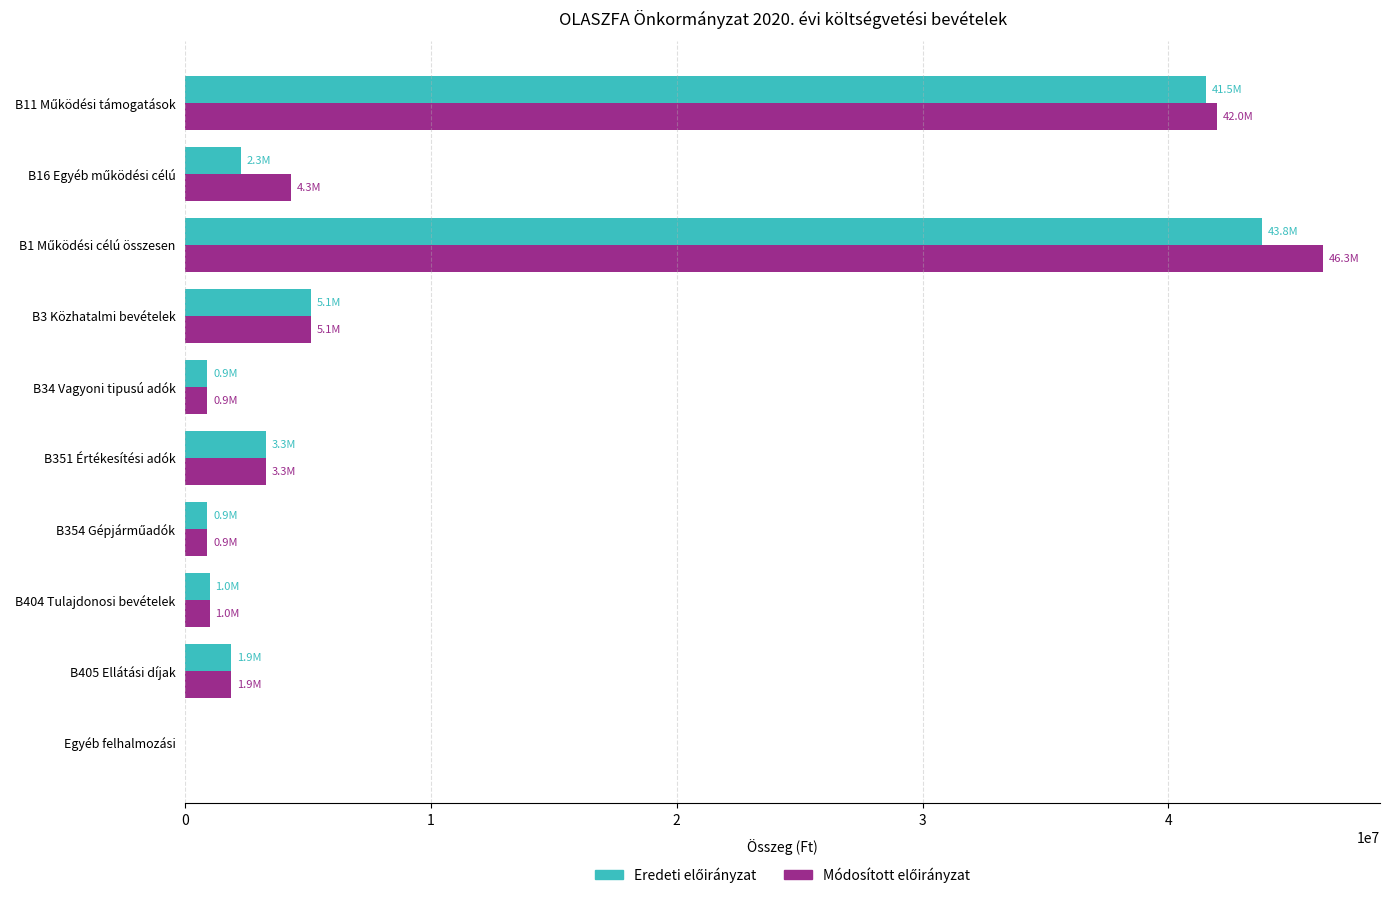

What is the maximum value shown in the chart?

46294423